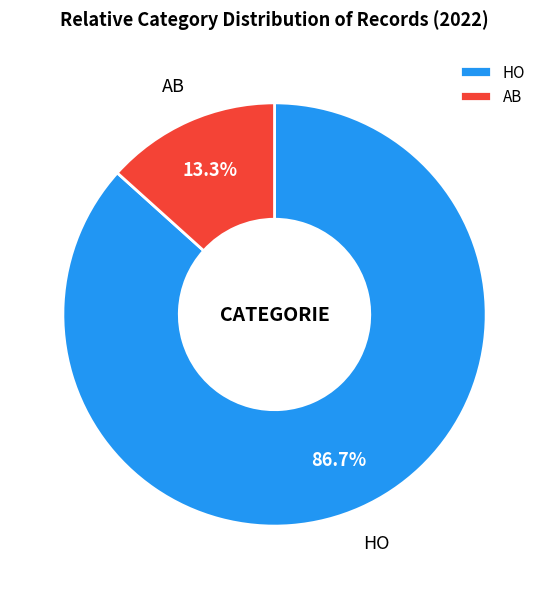

What percentage do AB and HO together represent?

100.0%